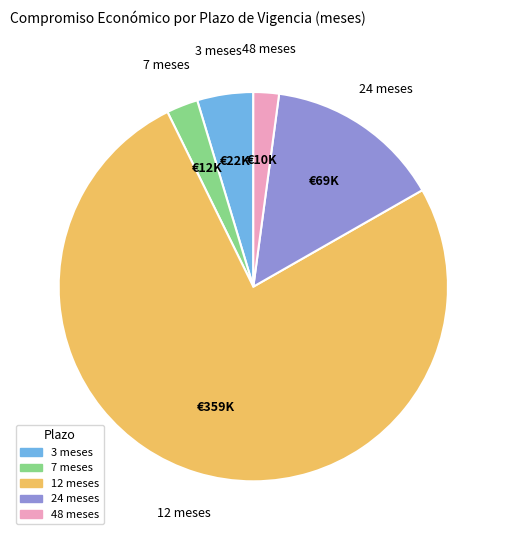

Is there a majority slice in this chart?

Yes